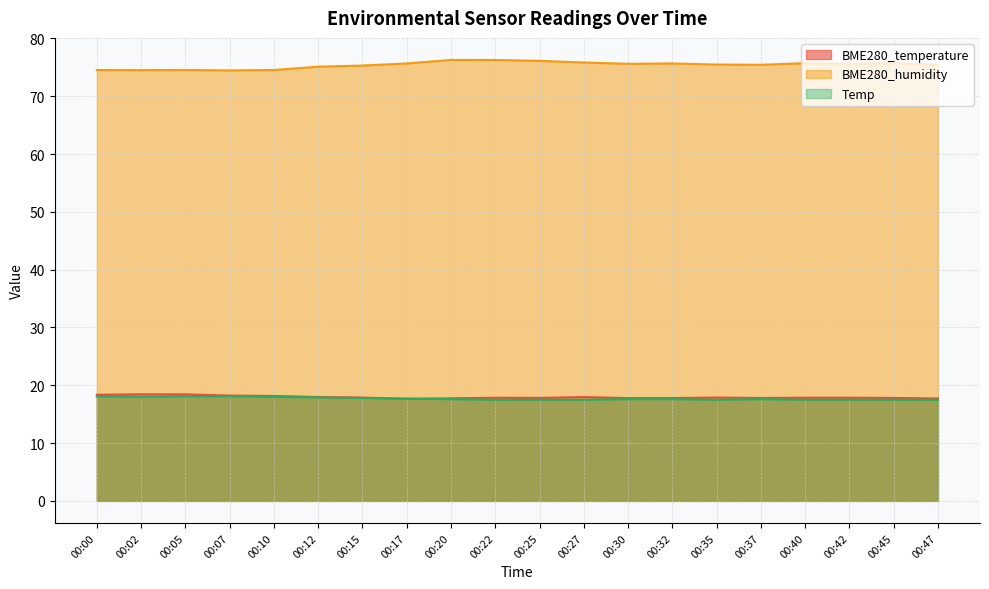

What is the difference between the second highest and second lowest values in the BME280_humidity series?

1.8